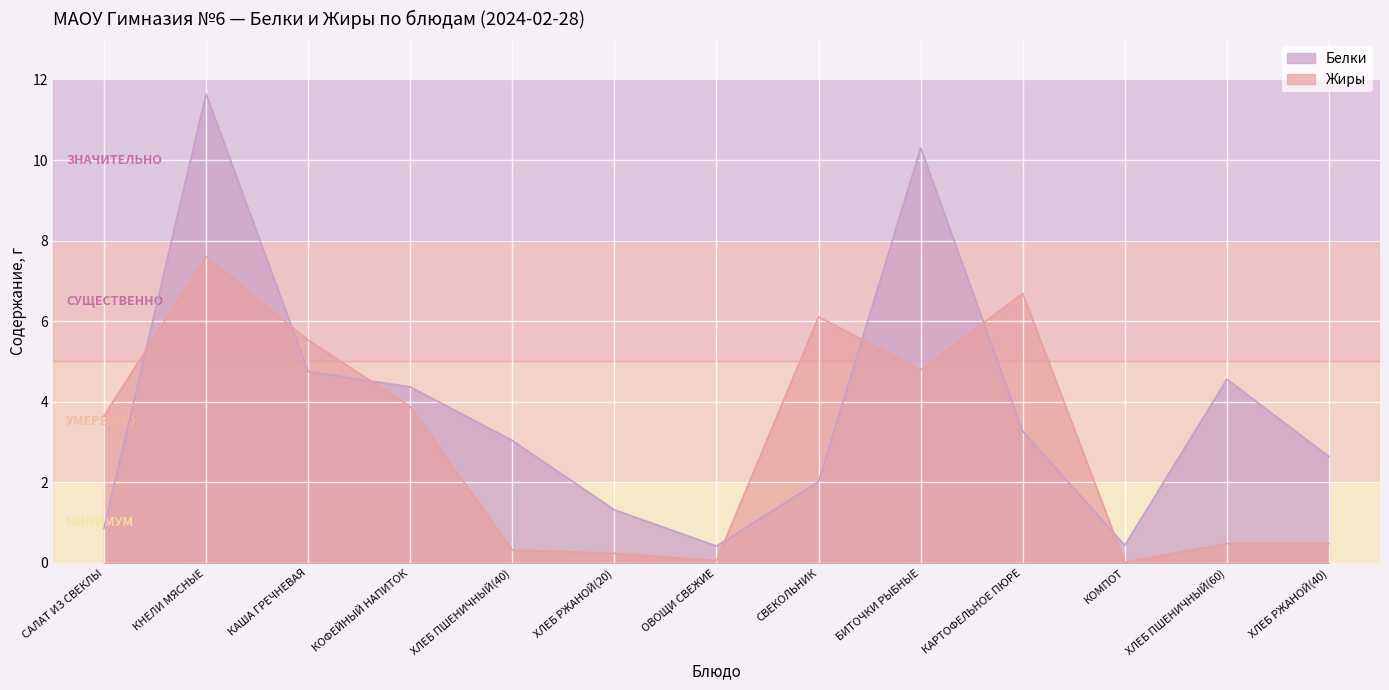

What position from the left is КАША ГРЕЧНЕВАЯ?

3